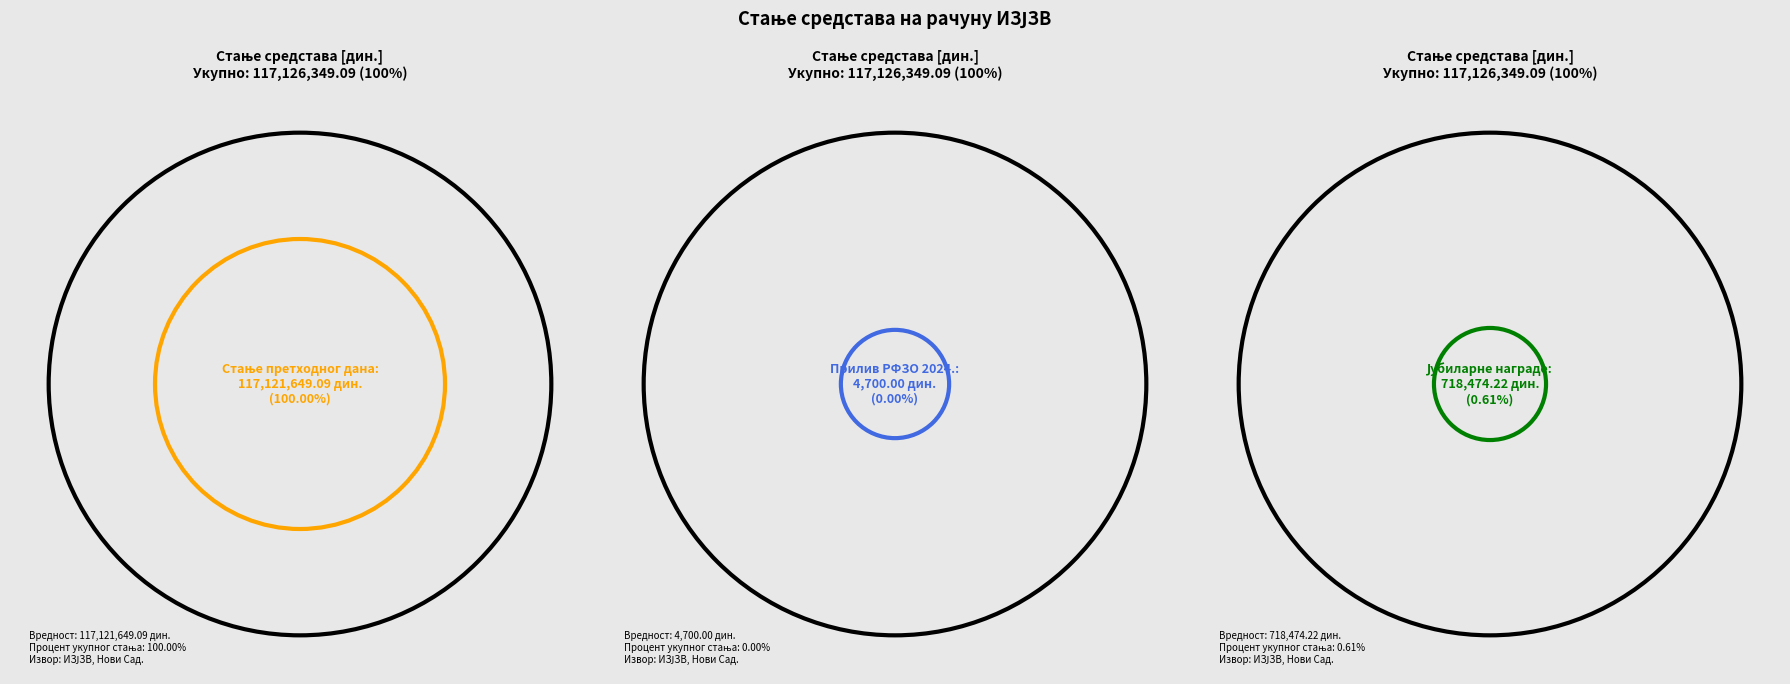

Which slice is the largest?

СТАЊЕ ПРЕТХОДНОГ ДАНА